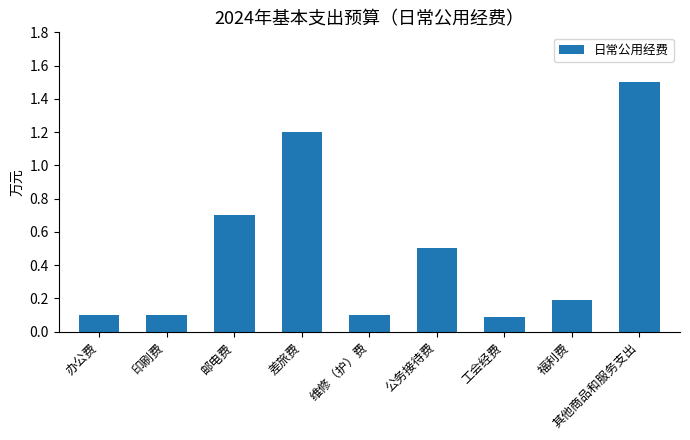

What position from the right is 印刷费?

8